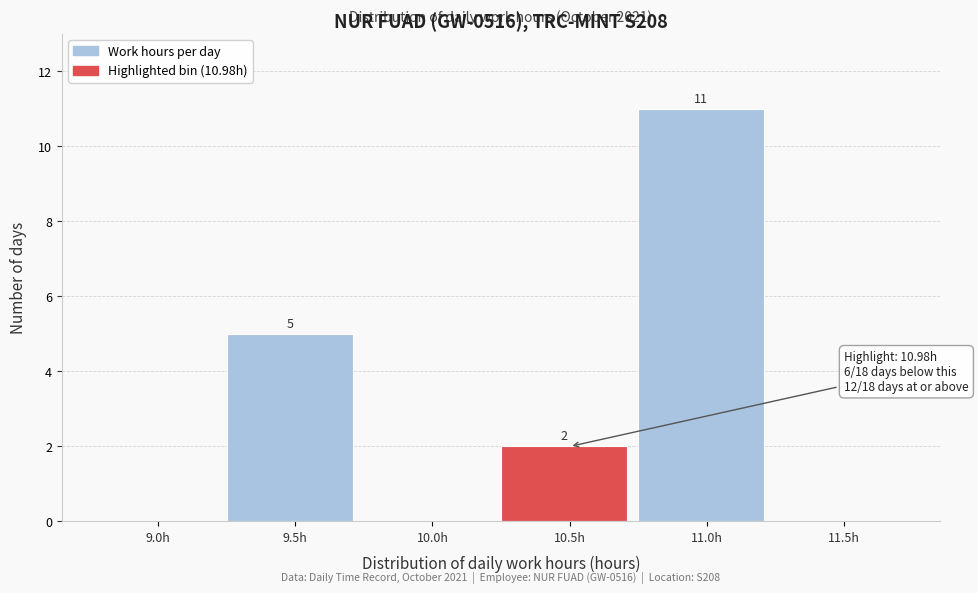

Reading left to right, what are all the values shown in this chart?

9.0h=0	9.5h=5	10.0h=0	10.5h=2	11.0h=11	11.5h=0